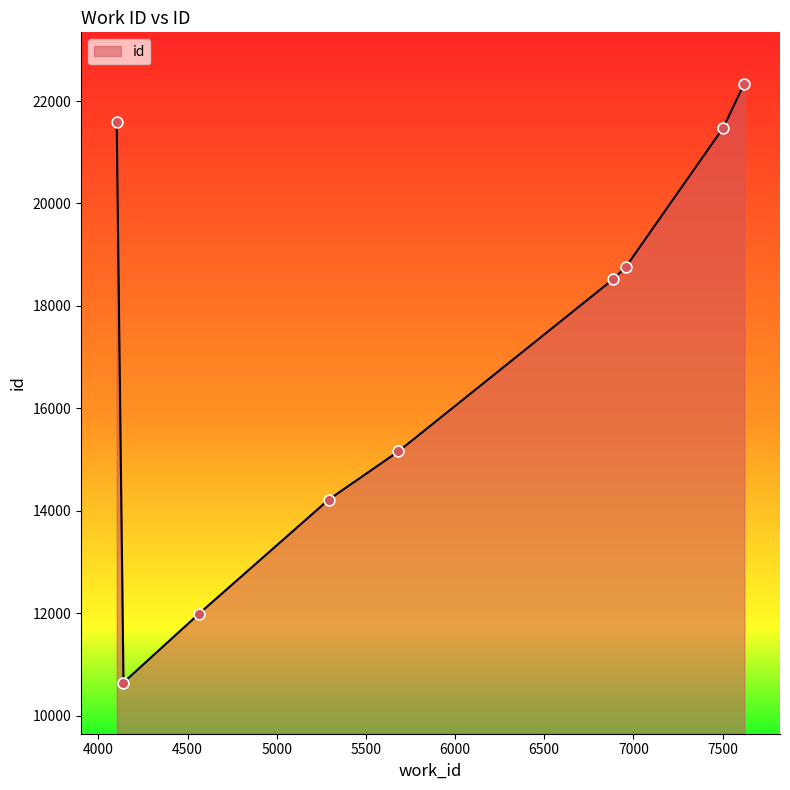

What is the minimum value shown in the chart?

10645